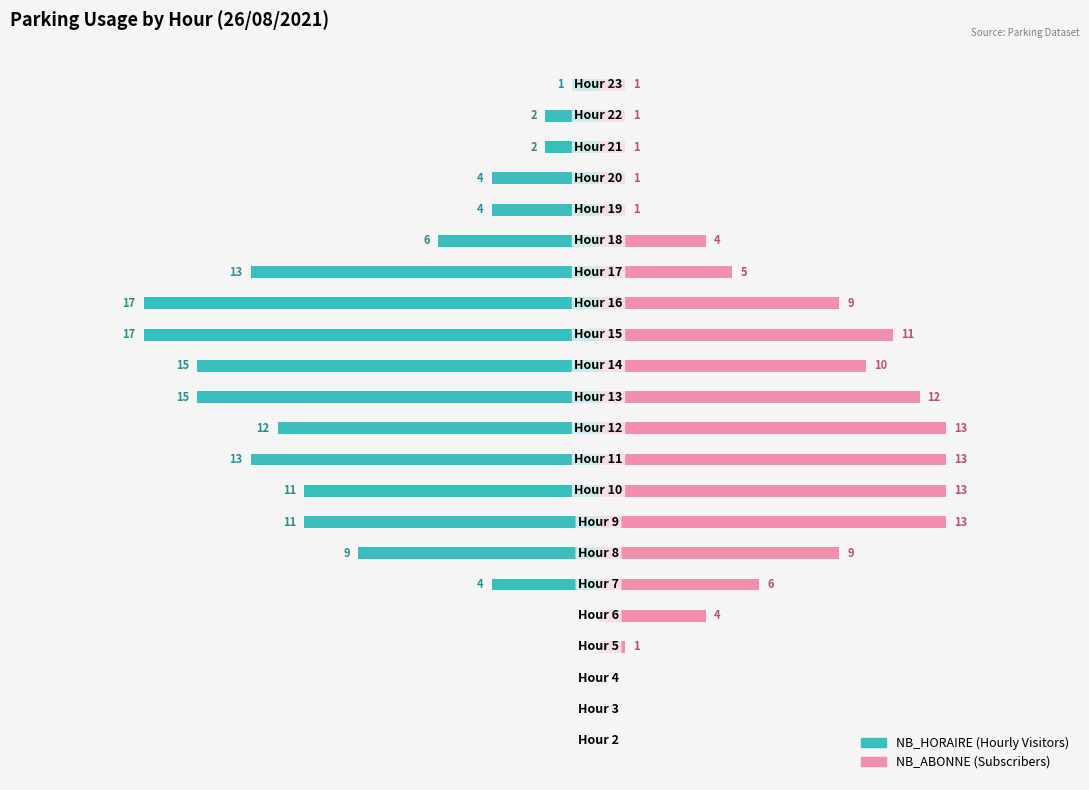

Are the bars grouped side by side (vs. stacked)?

Yes